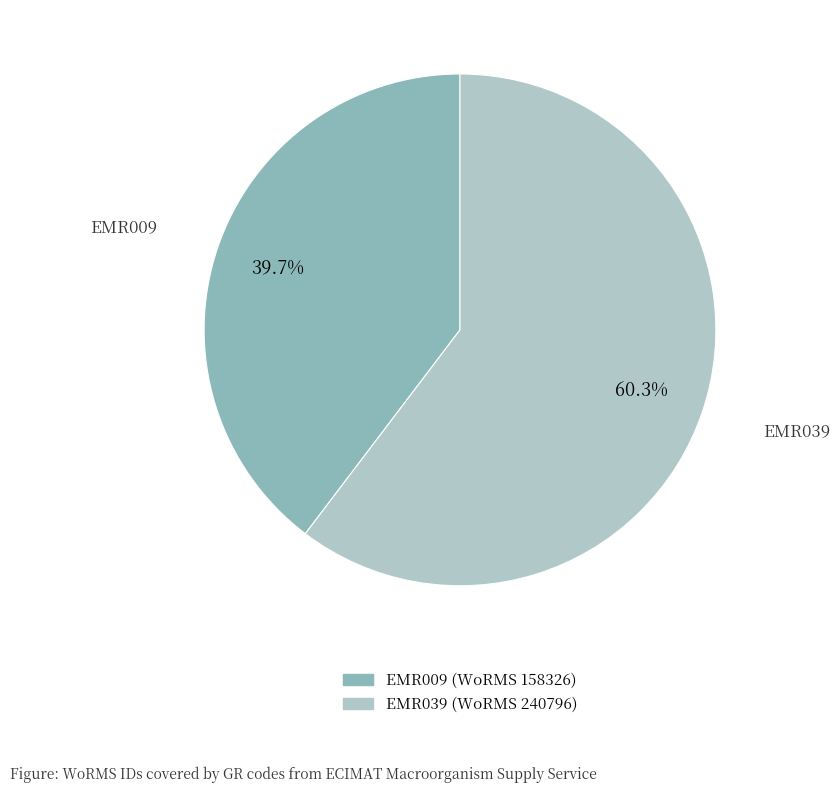

What is the largest slice in the pie chart?

EMR039